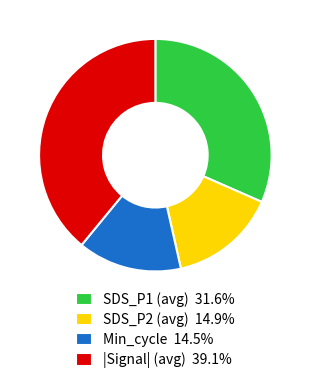

Does Min_cycle 14.5% account for over 50% of the chart?

No